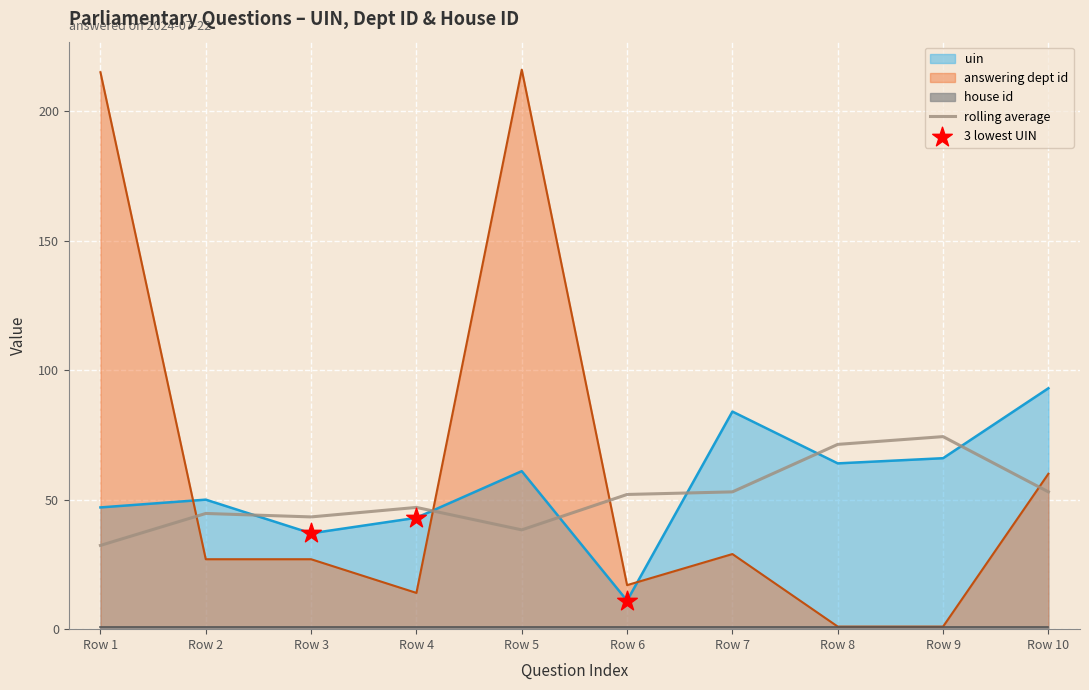

True or false: uin and rolling average cross at least once.

True